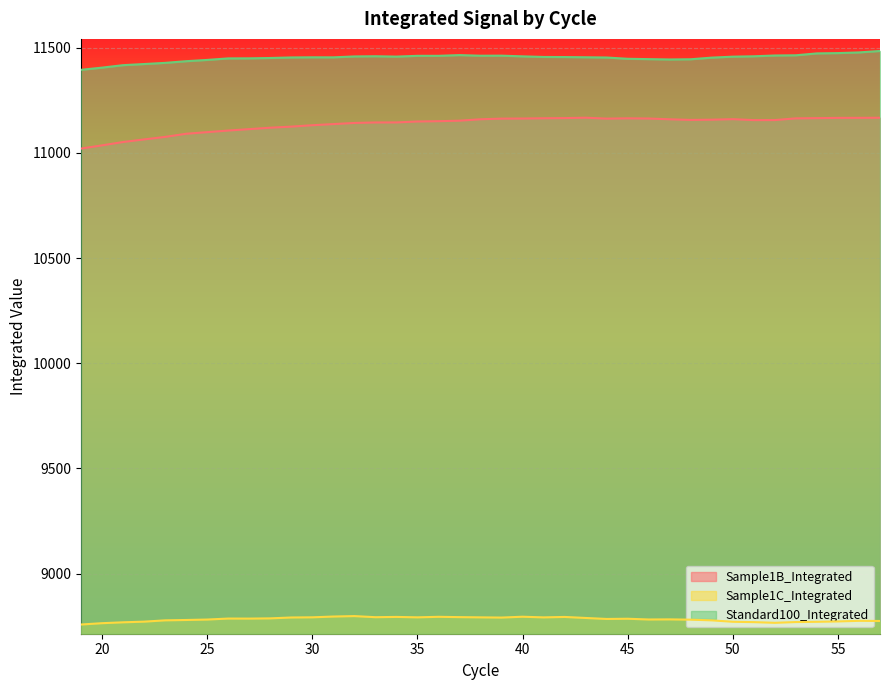

Where is Sample1B_Integrated nearest to the value 11094?

24